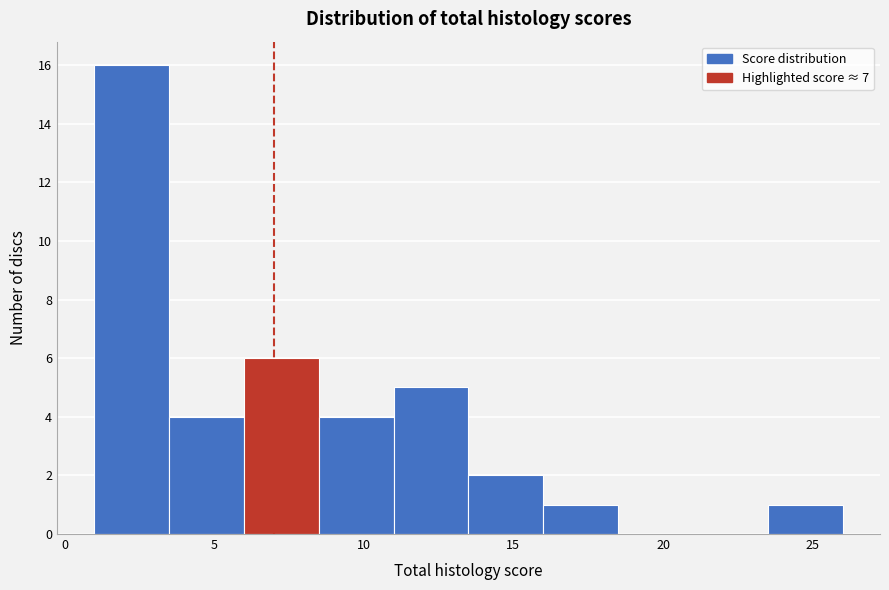

How tall is the bar that spans 16.0 to 18.5 on the x-axis? The values are not printed on the chart, so give them approximately, as read against the axis.

1